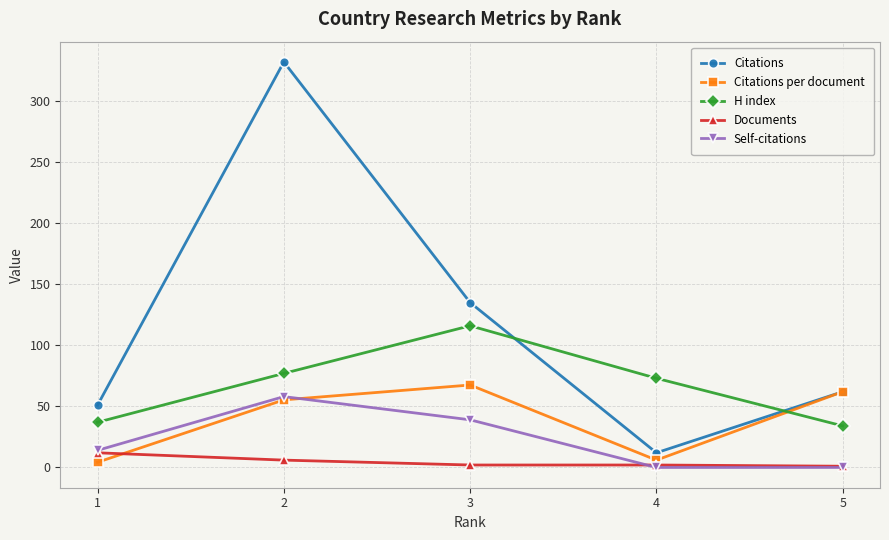

The value of Self-citations at 5 is 0.0. True or false?

True